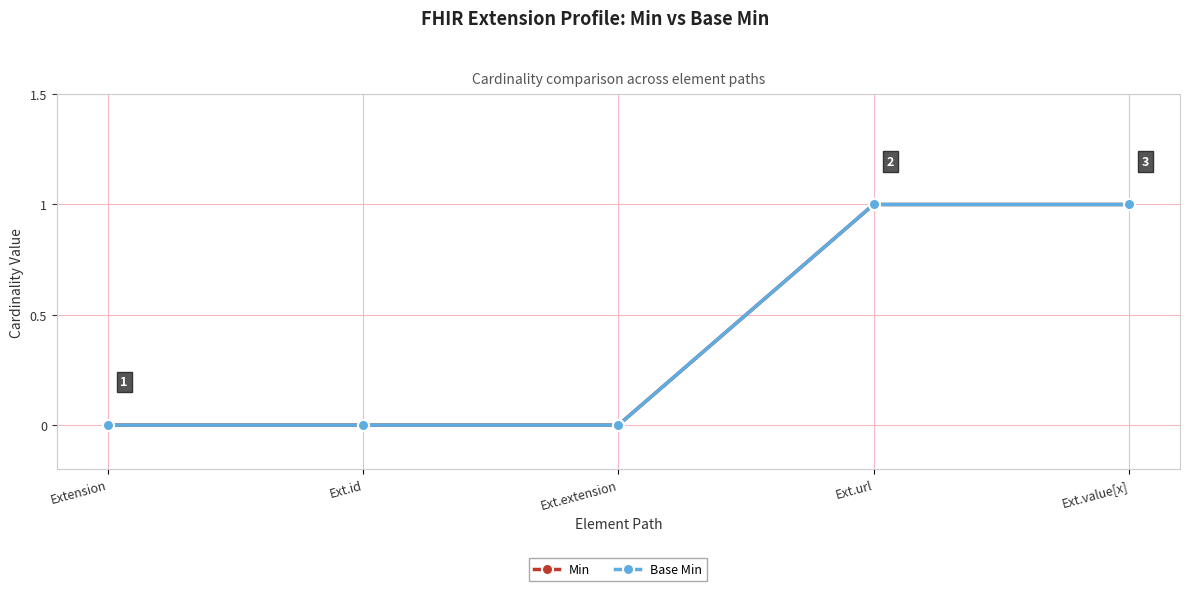

What is the label of the 1st point from the right?

Ext.value[x]